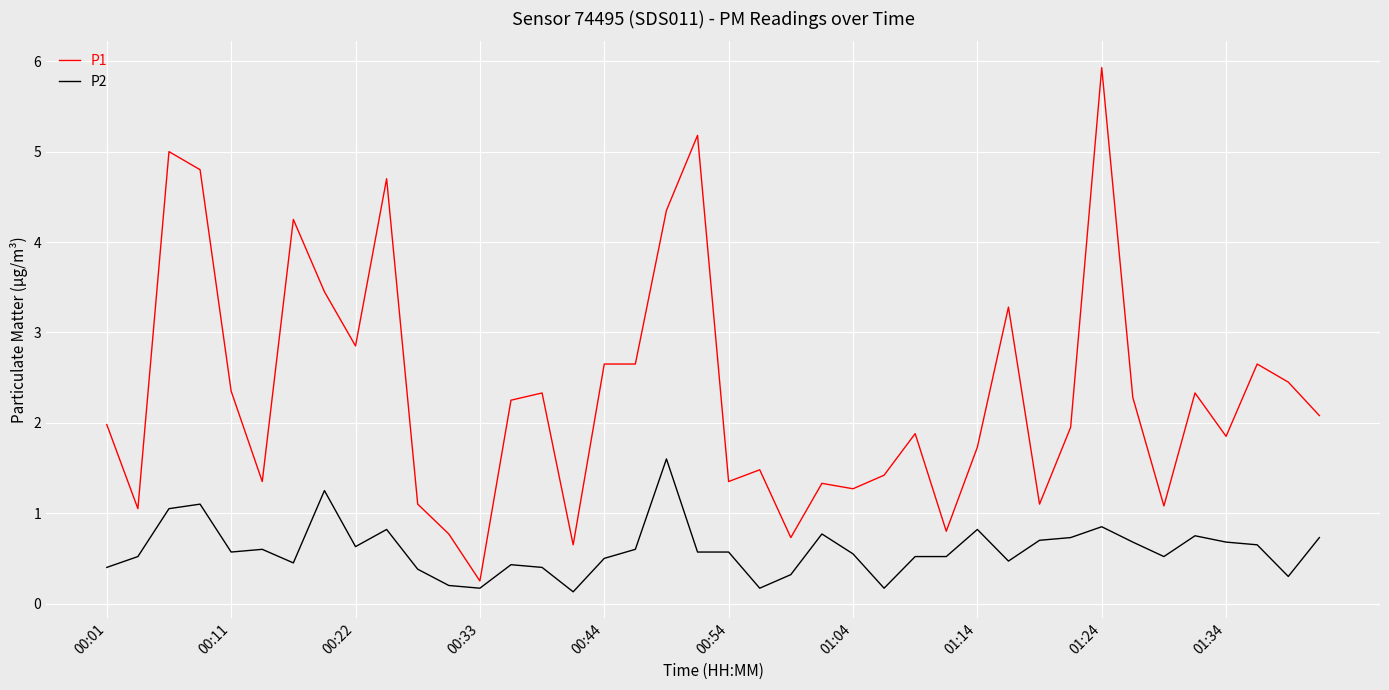

Which series has the widest spread of values?

P1